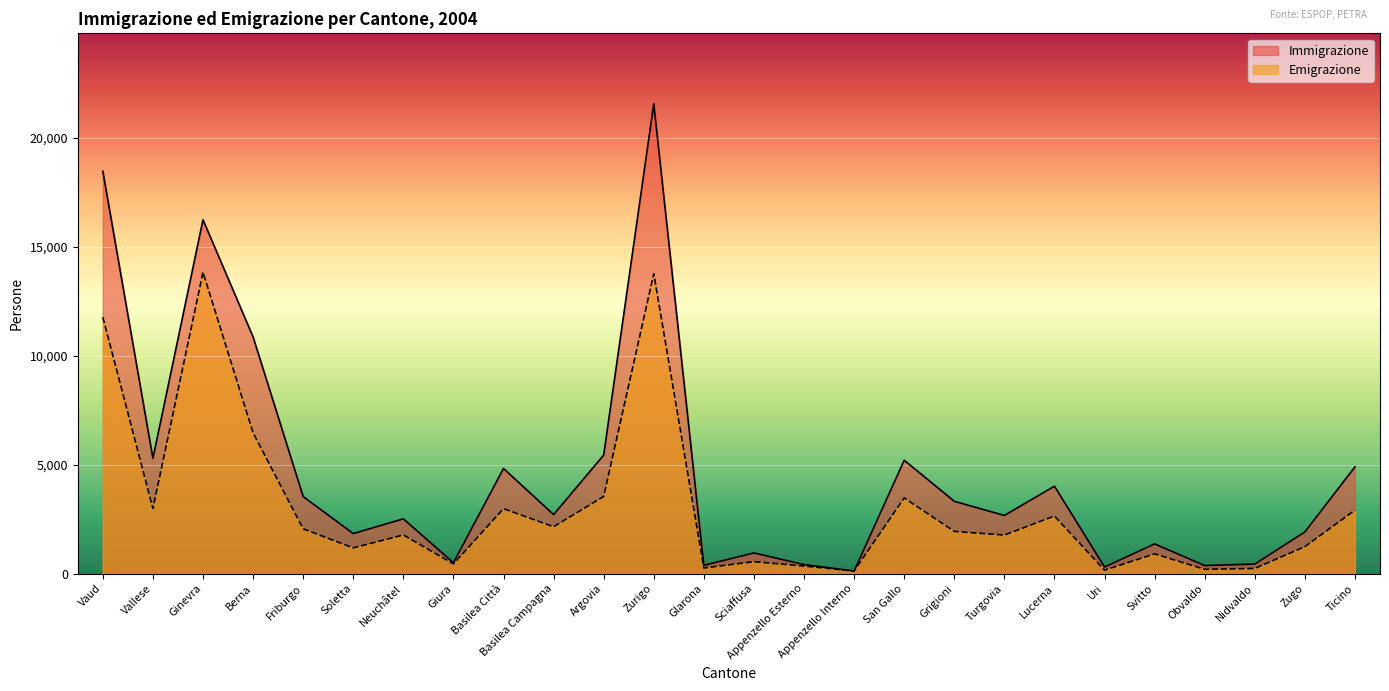

What is the total value across all series at Appenzello Interno?

238